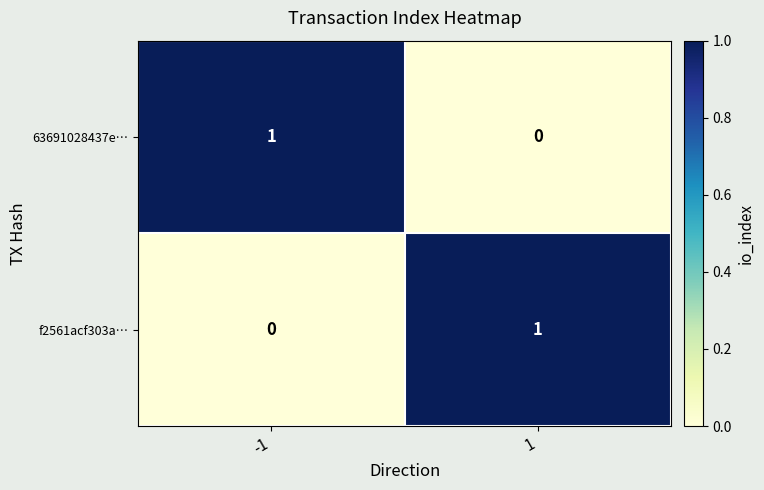

Reading right to left, list all the values displayed in this chart.

63691028437e…: 0	1
f2561acf303a…: 1	0